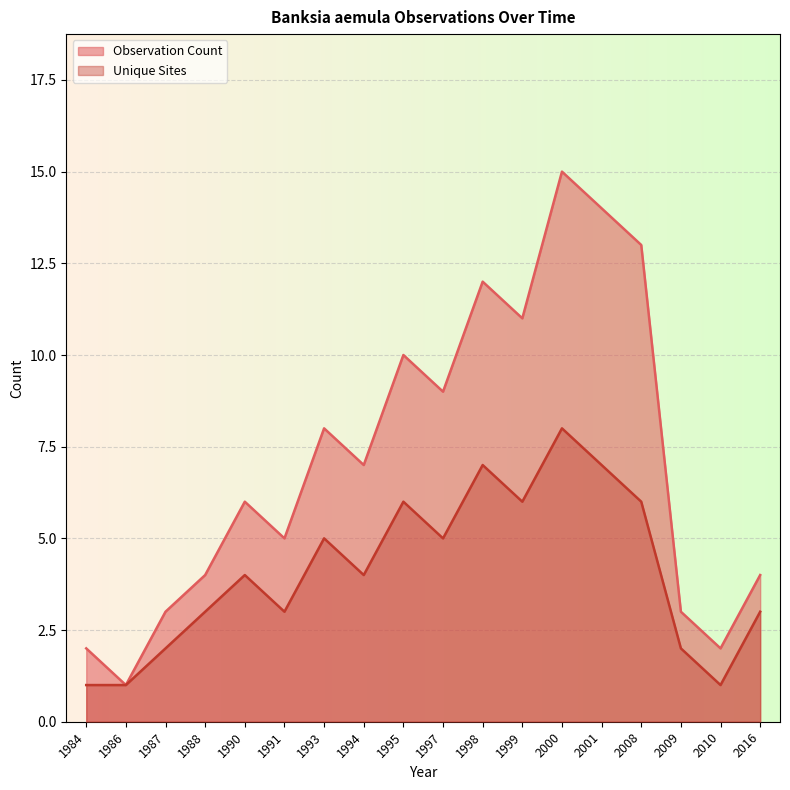

Which series has the largest total across all categories?

Observation Count